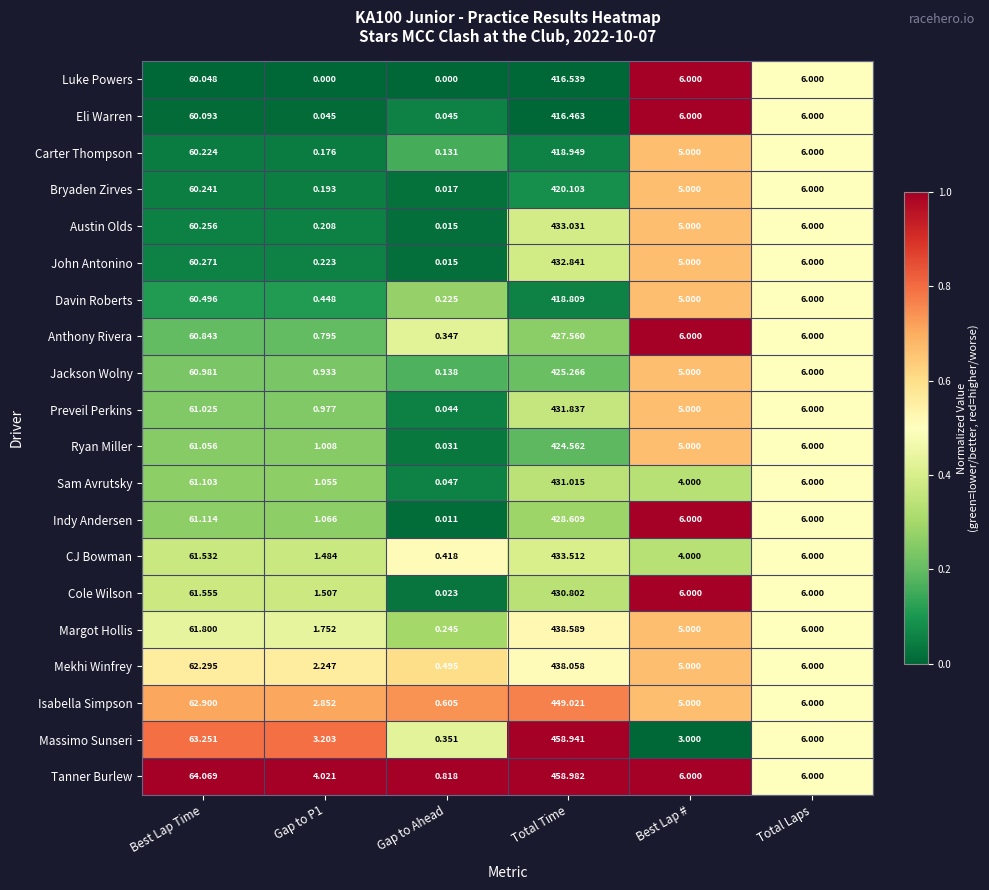

At Gap to P1, list the series in order from smallest to largest.

Luke Powers, Eli Warren, Carter Thompson, Bryaden Zirves, Austin Olds, John Antonino, Davin Roberts, Anthony Rivera, Jackson Wolny, Preveil Perkins, Ryan Miller, Sam Avrutsky, Indy Andersen, CJ Bowman, Cole Wilson, Margot Hollis, Mekhi Winfrey, Isabella Simpson, Massimo Sunseri, Tanner Burlew